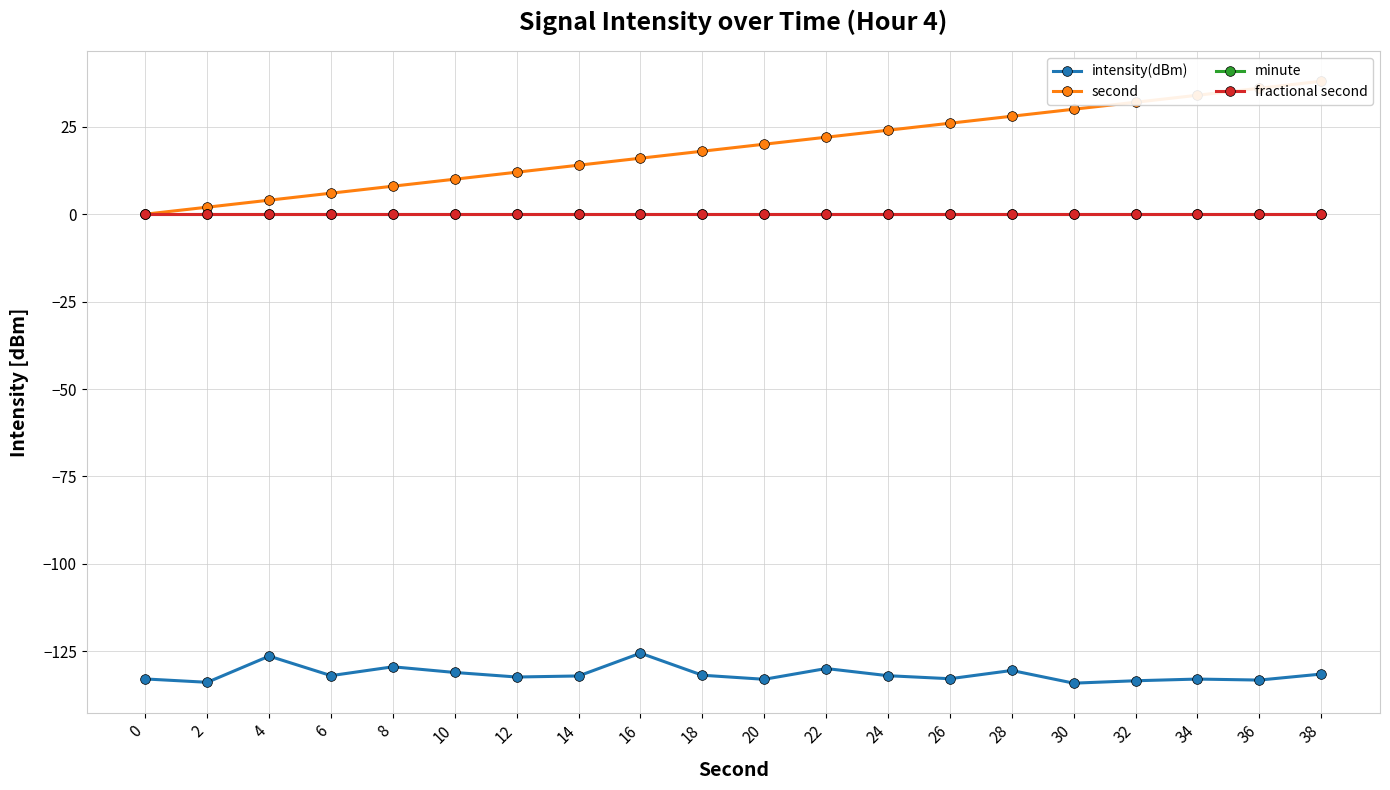

What are all the series names shown in the legend?

intensity(dBm), second, minute, fractional second